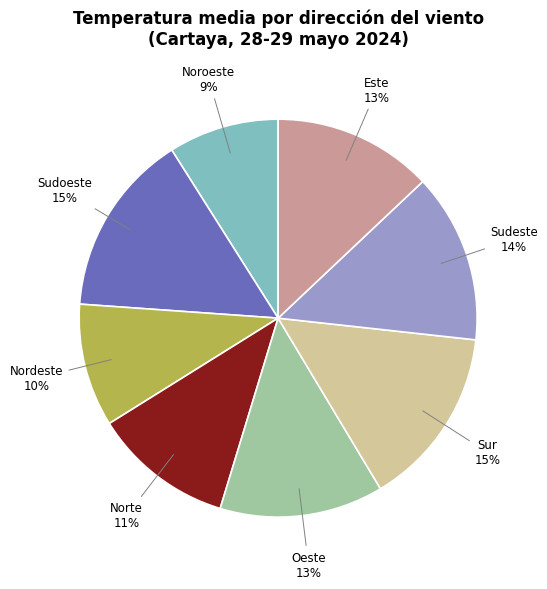

How many segments does this pie chart have?

8